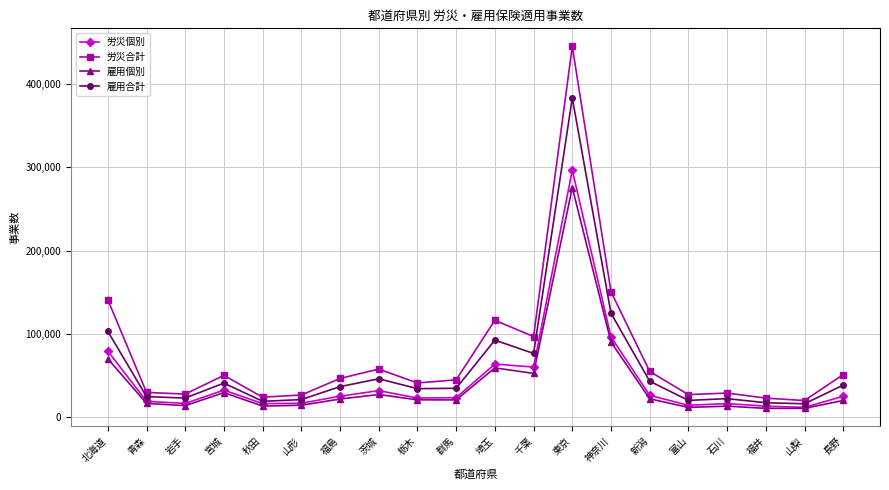

Count the number of data series in this chart.

4